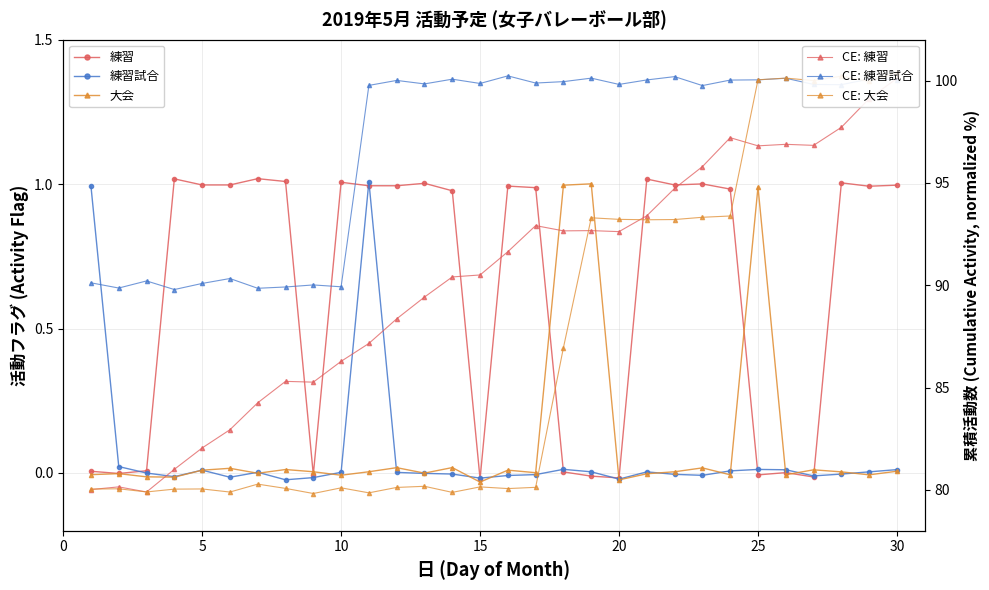

Does the chart display data point markers on the line(s)?

Yes